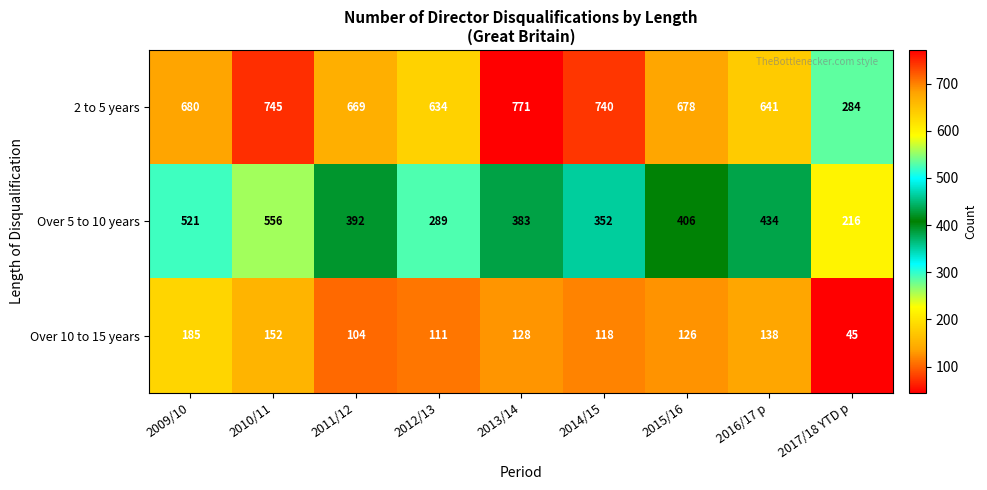

Read the Over 10 to 15 years value at 2014/15.

118